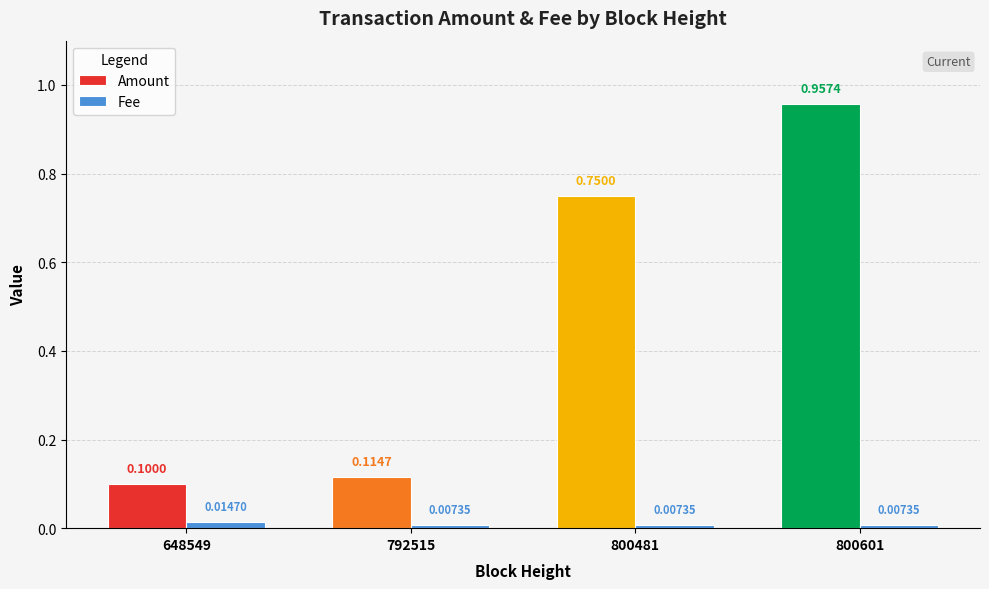

At which label is Amount closest to 0?

648549